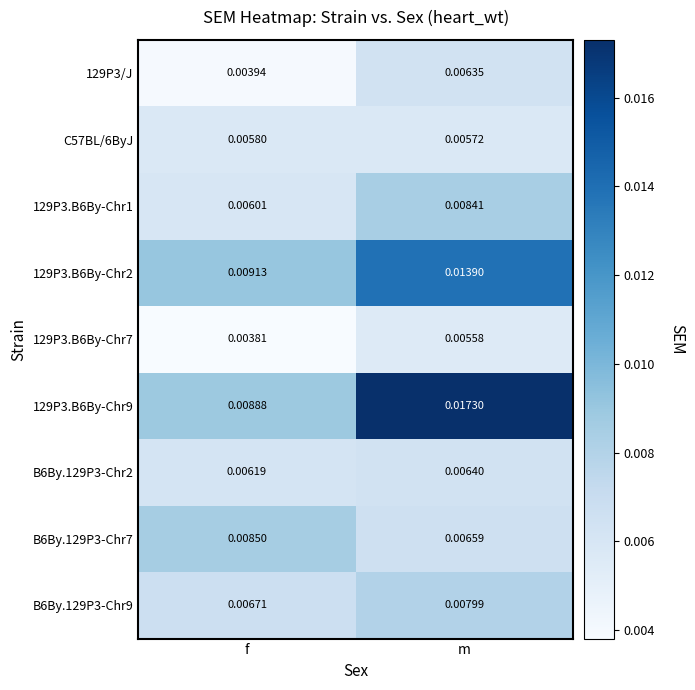

At which label is 129P3/J closest to 0?

f